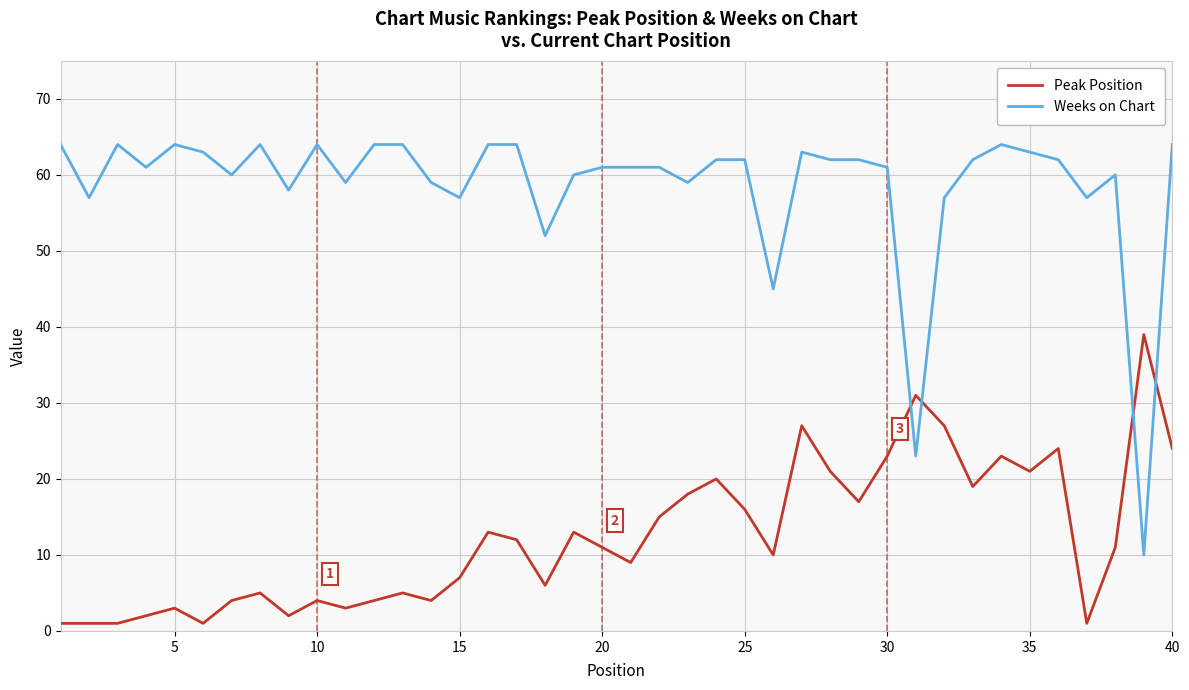

Which series has the largest total across all categories?

Weeks on Chart